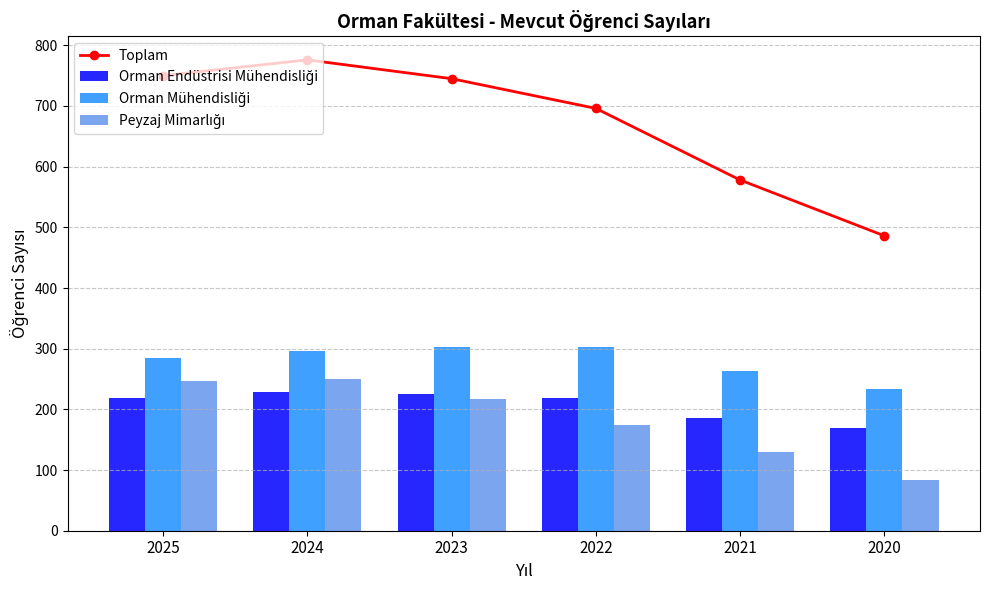

What are all the series names shown in the legend?

Toplam, Orman Endüstrisi Mühendisliği, Orman Mühendisliği, Peyzaj Mimarlığı